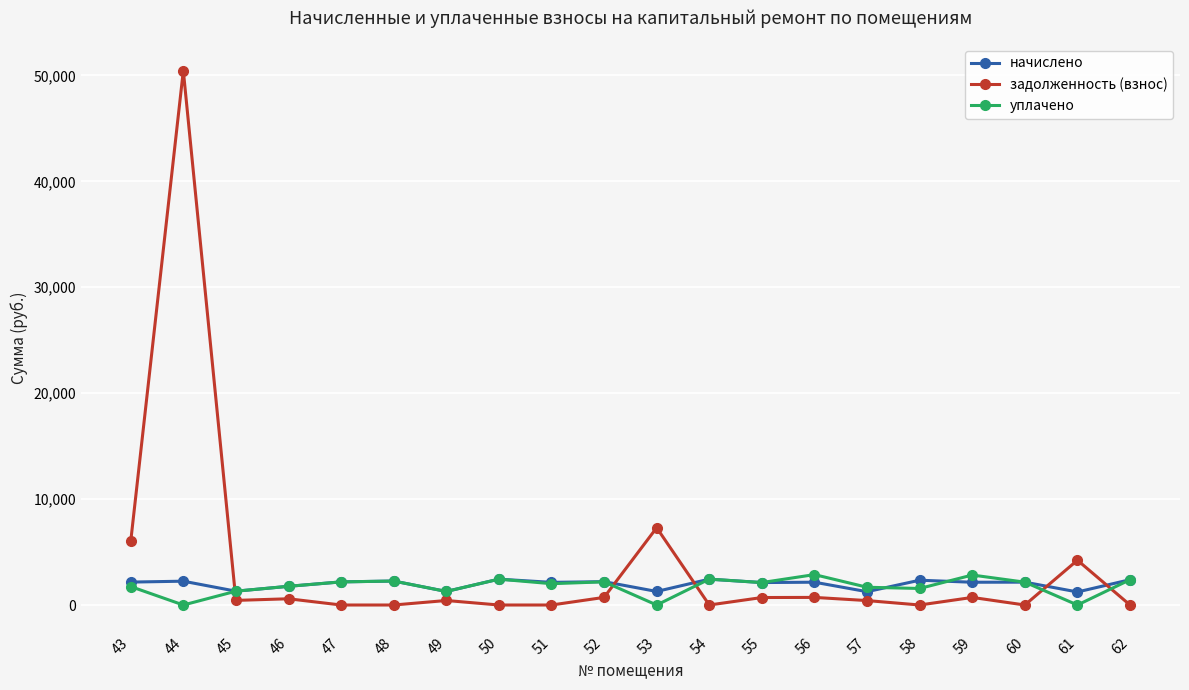

Does the chart display data point markers on the line(s)?

Yes